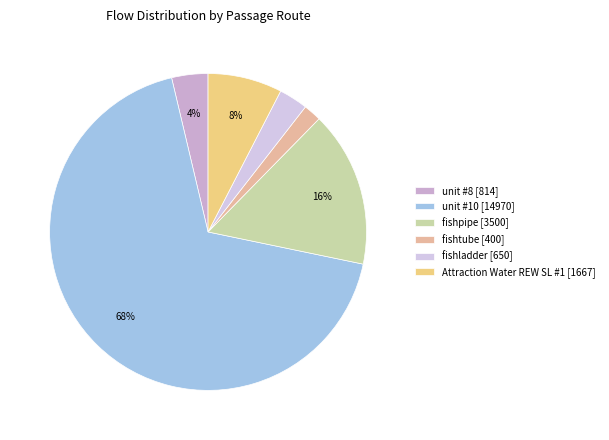

Rank the categories by value from lowest to highest.

fishtube [400], fishladder [650], unit #8 [814], Attraction Water REW SL #1 [1667], fishpipe [3500], unit #10 [14970]